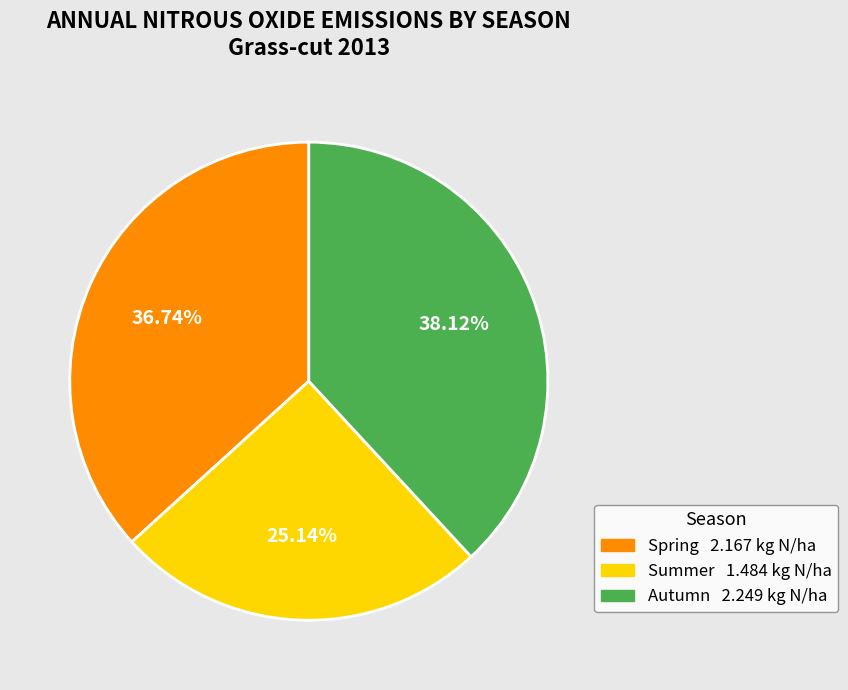

How many slices are in this pie chart?

3